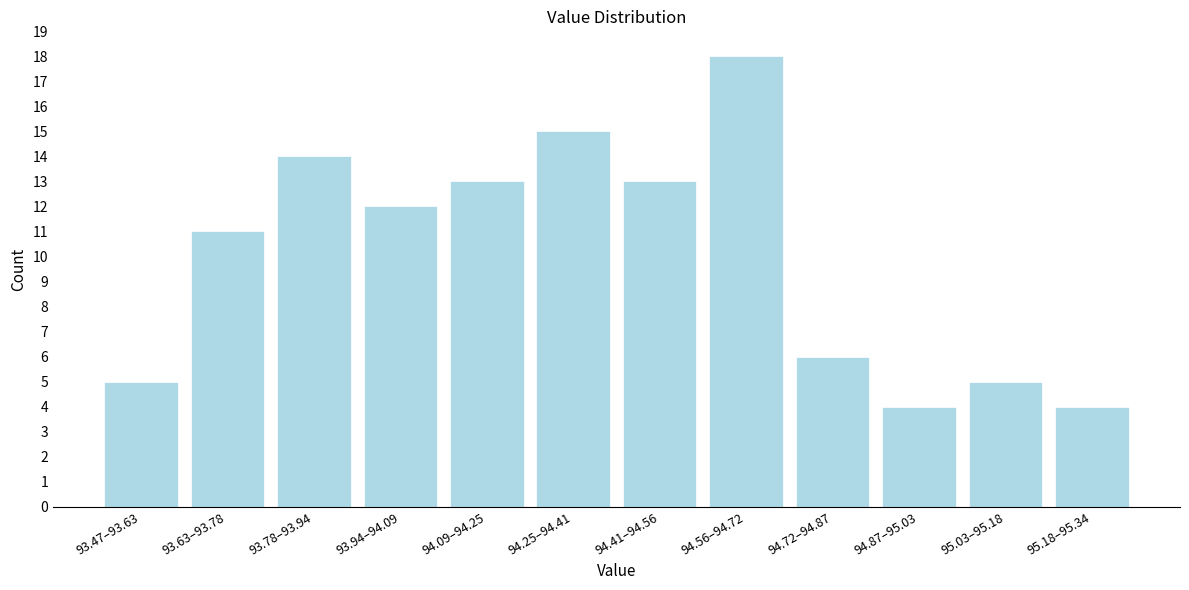

Reading left to right, extract all data points from this chart.

93.47–93.63=5	93.63–93.78=11	93.78–93.94=14	93.94–94.09=12	94.09–94.25=13	94.25–94.41=15	94.41–94.56=13	94.56–94.72=18	94.72–94.87=6	94.87–95.03=4	95.03–95.18=5	95.18–95.34=4